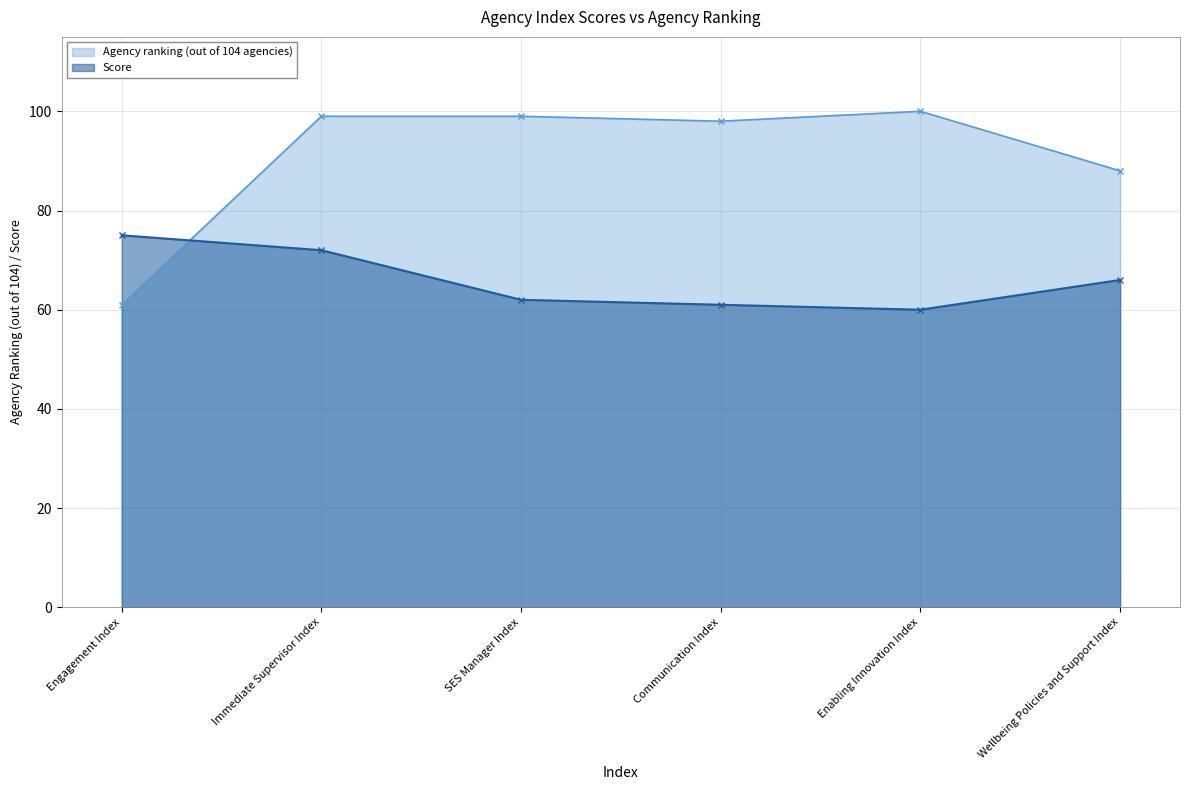

At which category is the sum across all series the highest?

Immediate Supervisor Index